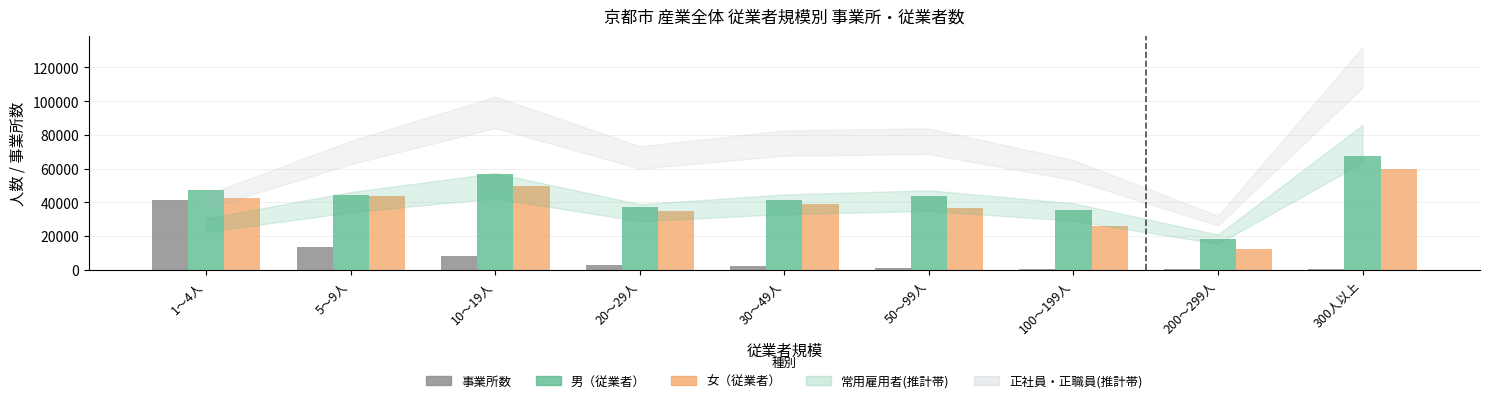

What is the maximum value shown in the chart?

67539